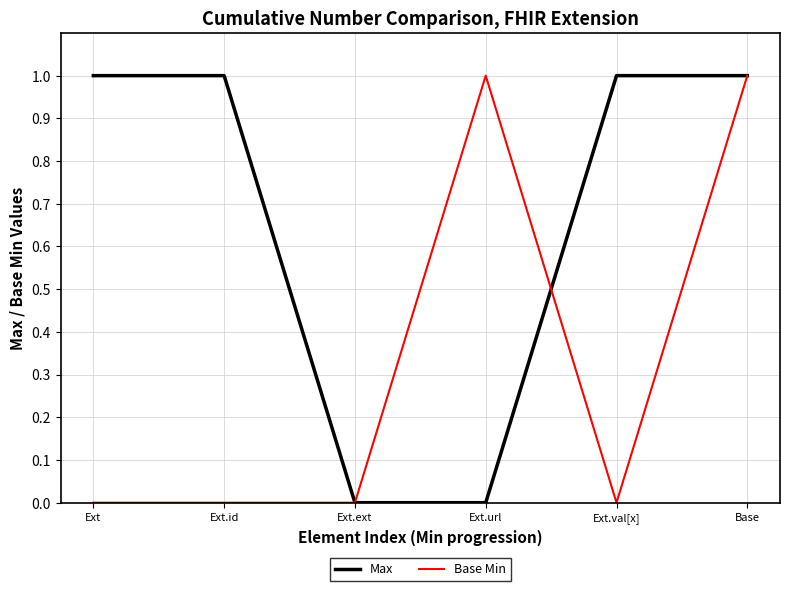

The value of Base Min at Ext.ext is -1. True or false?

False